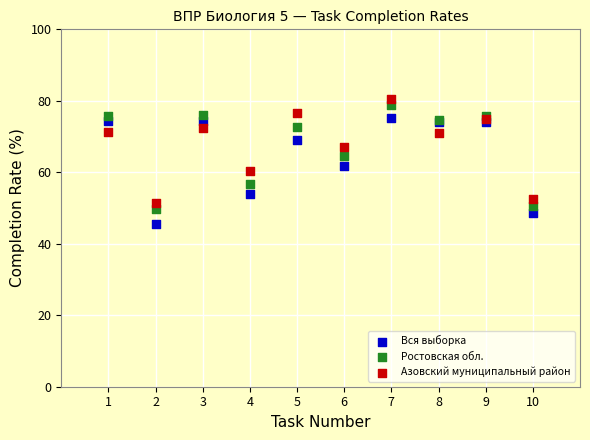

What are all the series names shown in the legend?

Вся выборка, Ростовская обл., Азовский муниципальный район